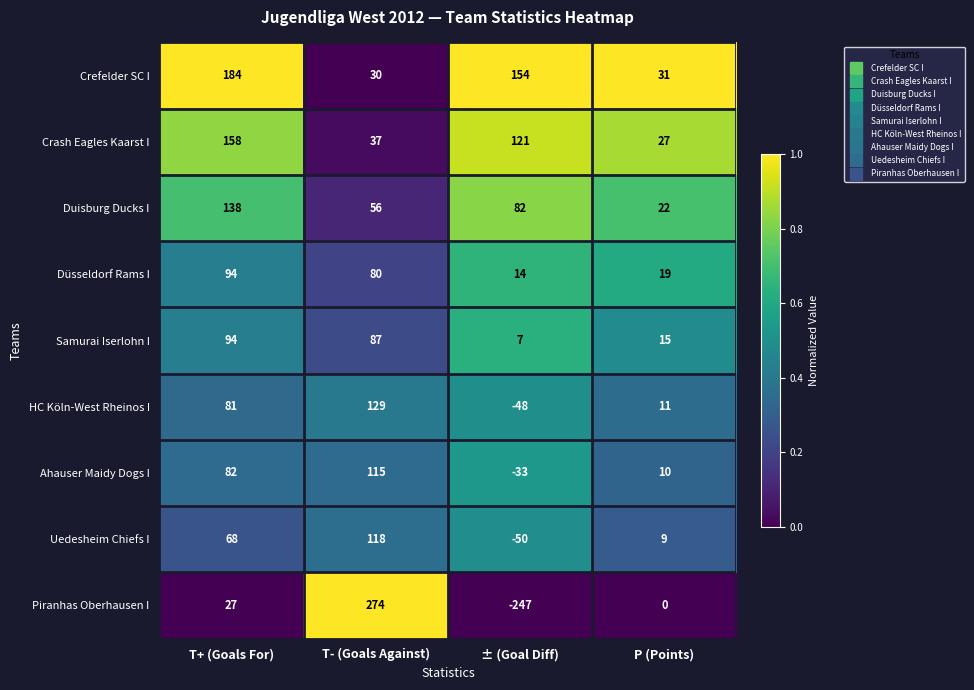

What is the difference between the maximum and second lowest values in the Crash Eagles Kaarst I series?

121